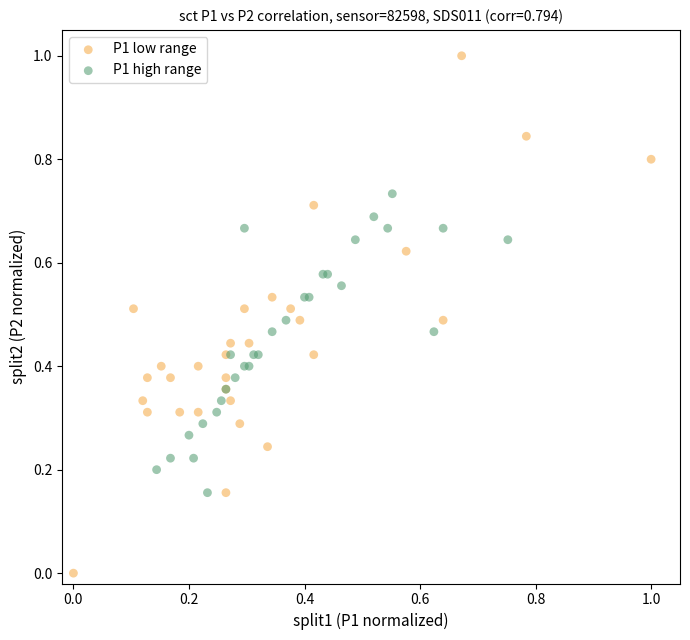

Which series has the widest spread of Y values?

P1 low range